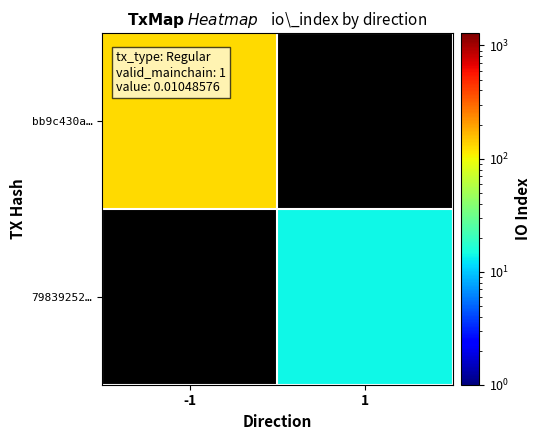

Which label corresponds to the smallest value in the chart?

1